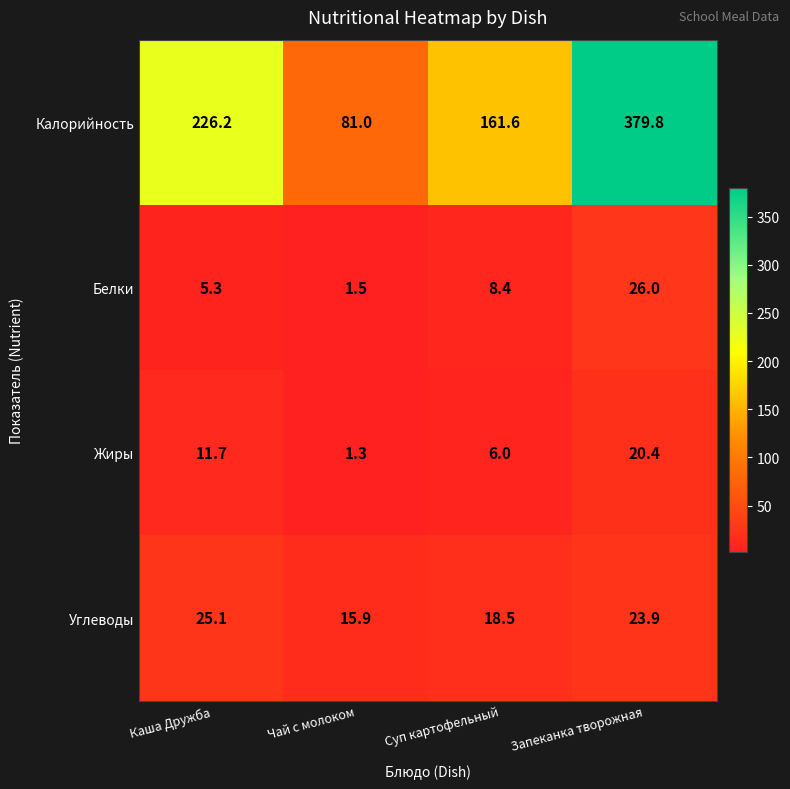

At Суп картофельный, list the series in order from smallest to largest.

Жиры, Белки, Углеводы, Калорийность